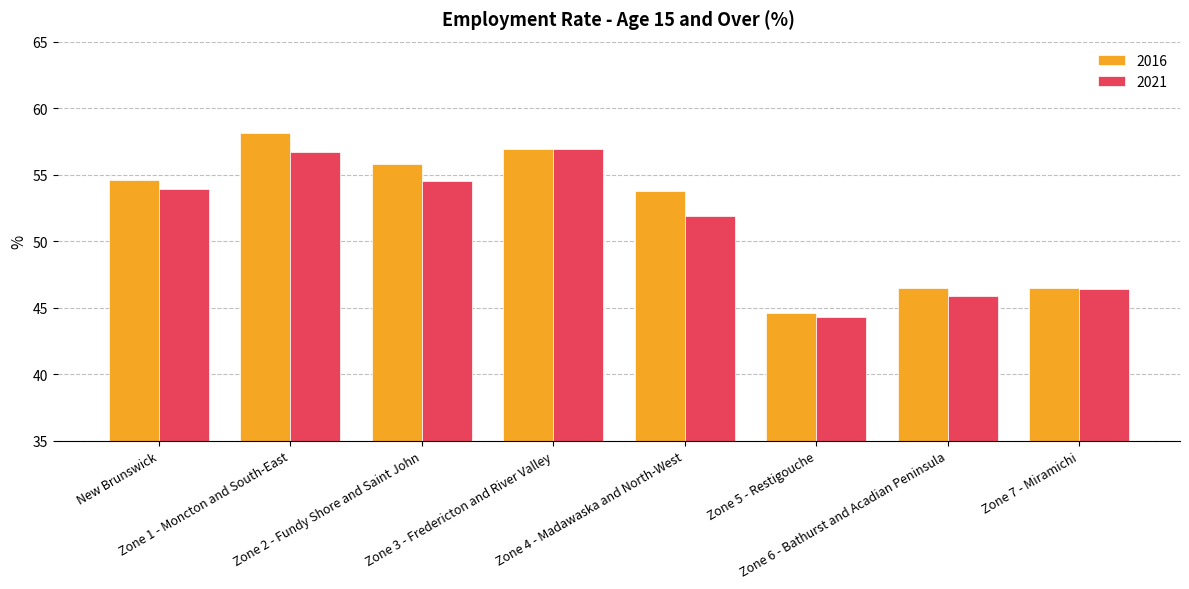

Which label corresponds to the largest value in the chart?

Zone 1 - Moncton and South-East